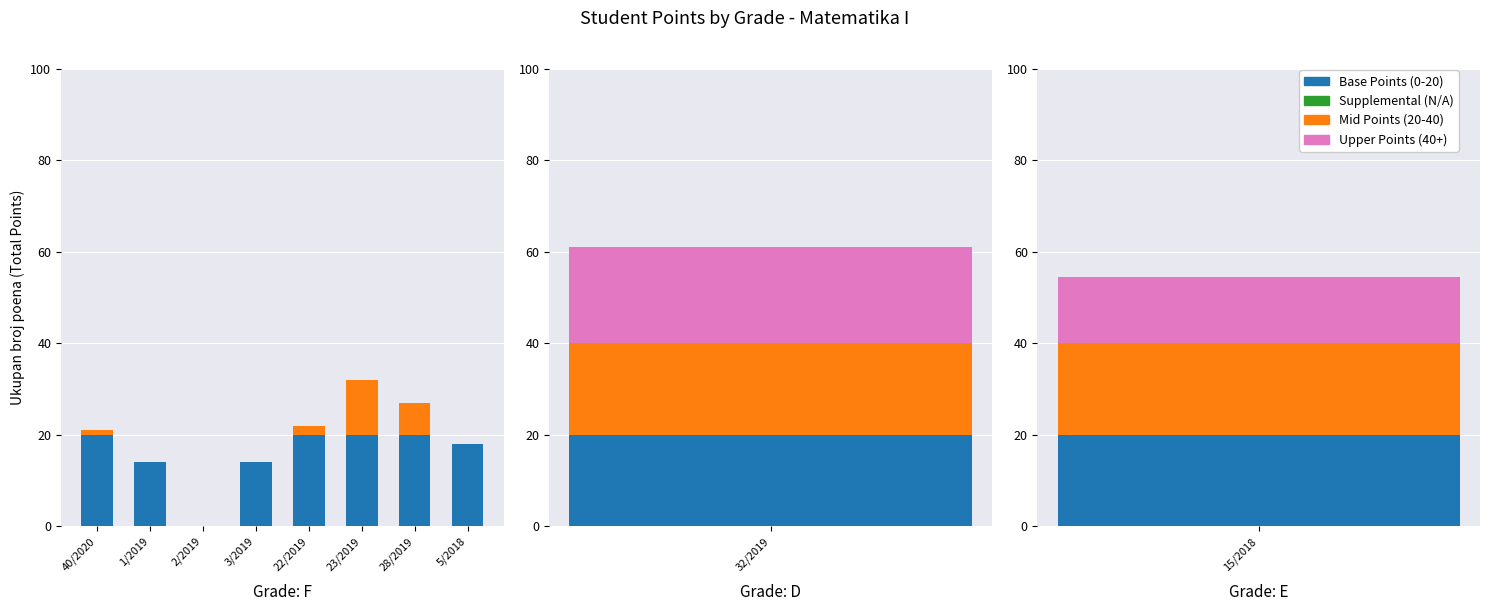

What position from the right is 23/2019?

3